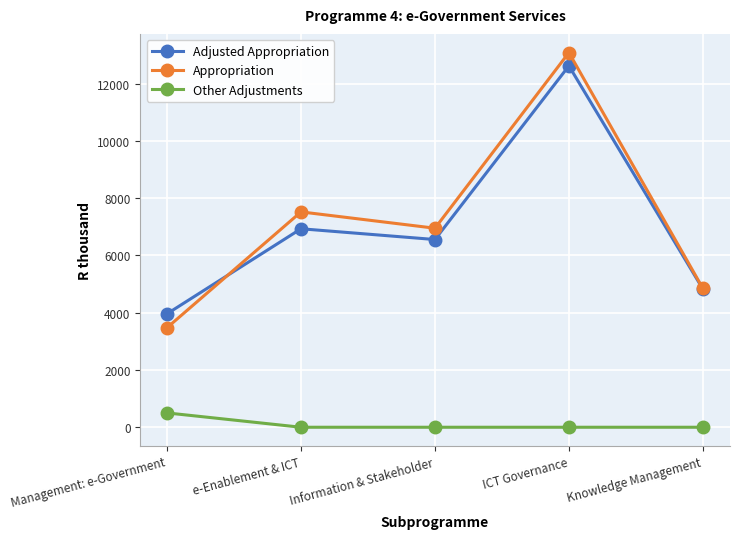

True or false: Appropriation and Other Adjustments cross at least once.

False